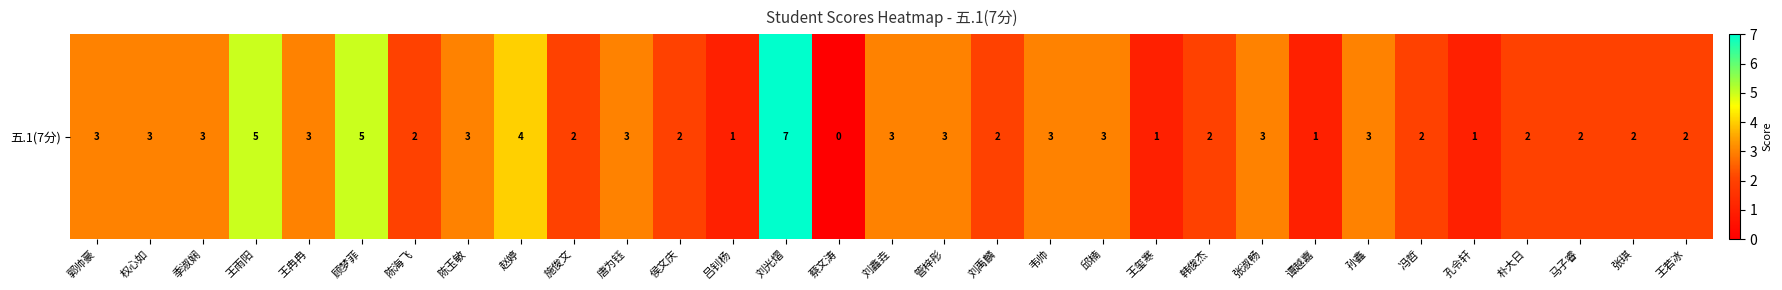

The value at 马子睿 is 1. True or false?

False